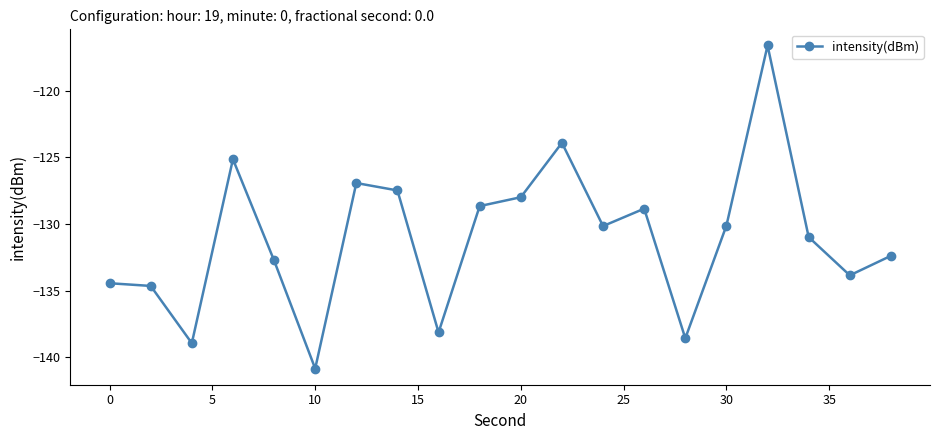

What is the average value?

-131.1